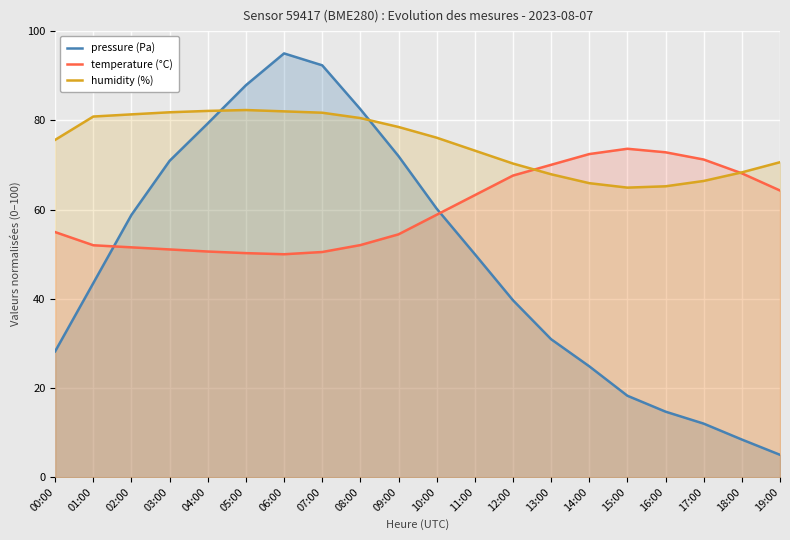

The value of pressure (Pa) at 18:00 is 1.9. True or false?

False